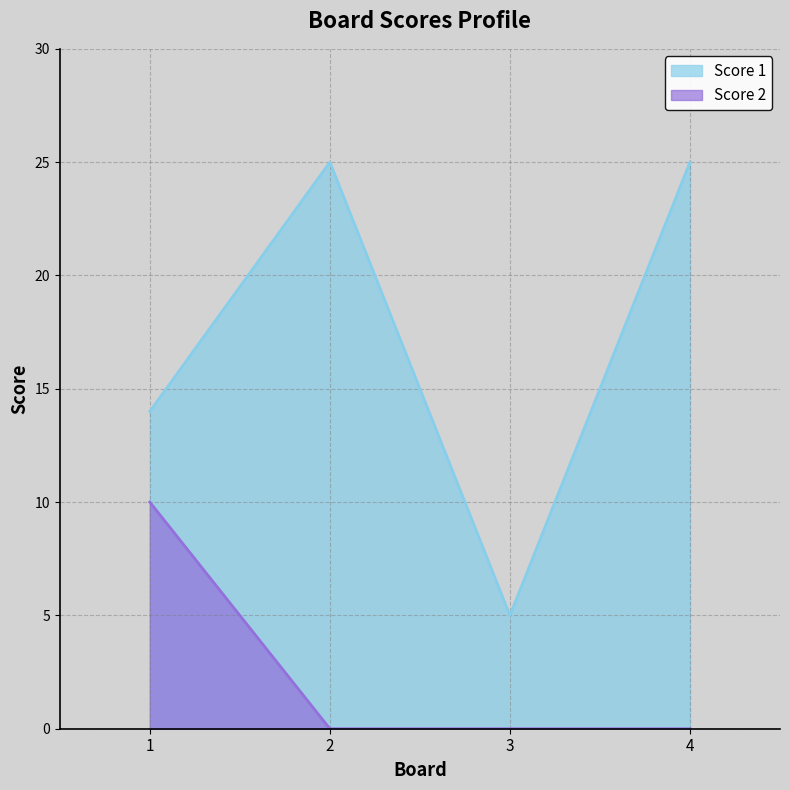

What is the difference between the maximum and minimum values in the Score 1 series?

20